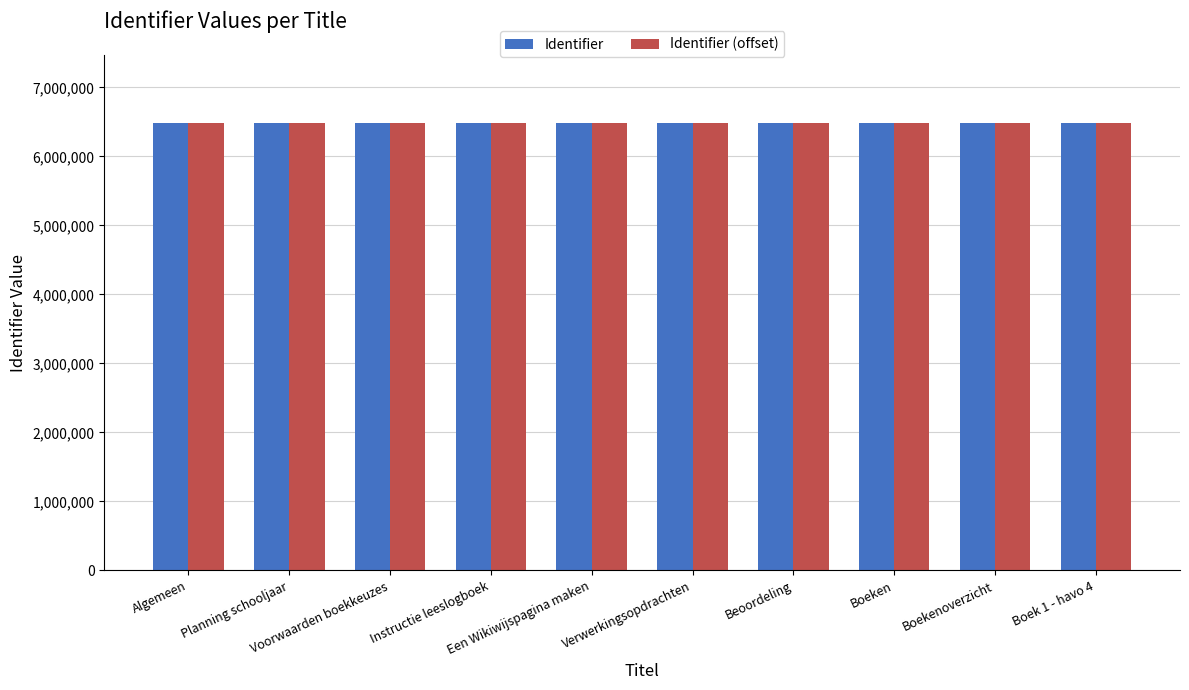

What is the spread (max minus min) of values at Beoordeling?

11